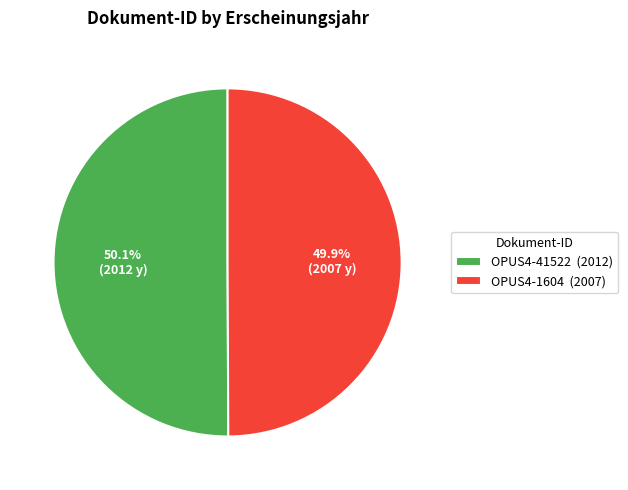

Is it true that OPUS4-41522 is 50% of the pie?

True